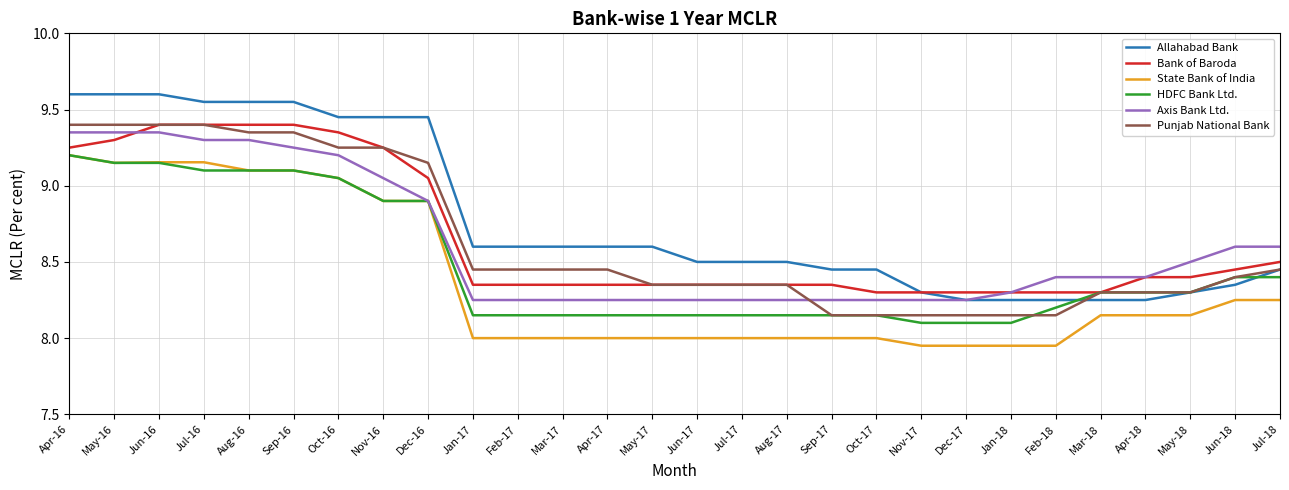

Which series has the widest spread of values?

Allahabad Bank